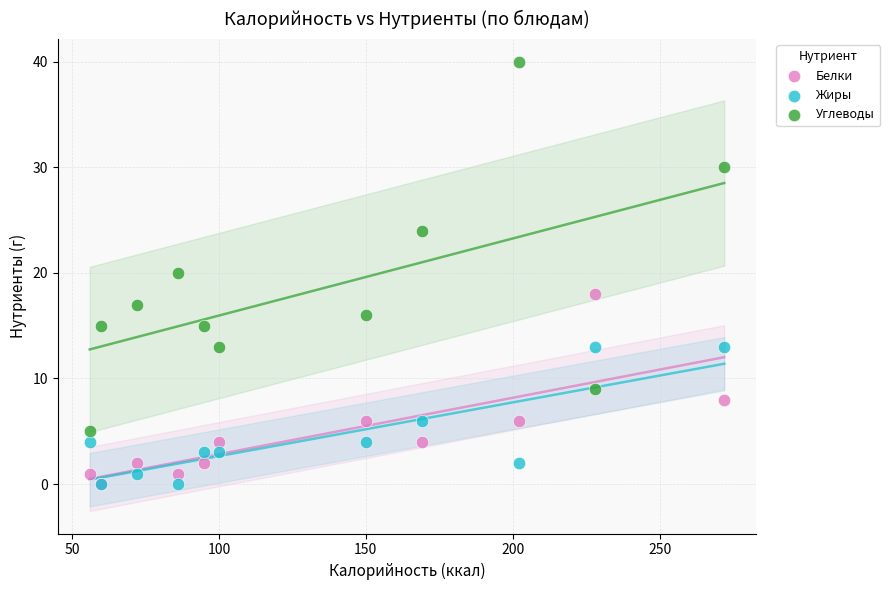

What are all the series names shown in the legend?

Белки, Жиры, Углеводы